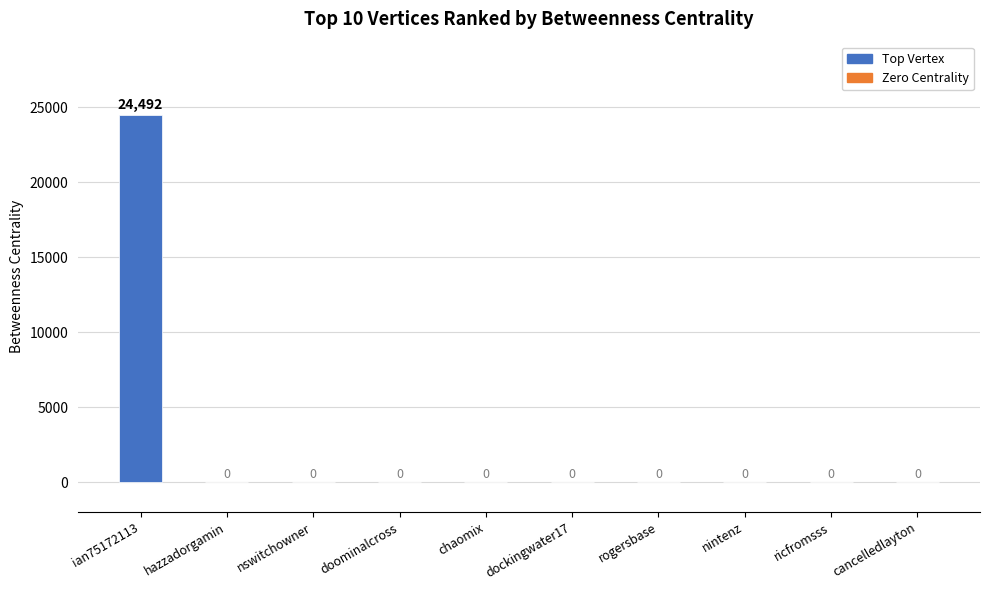

Which has a higher value, rogersbase or ian75172113?

ian75172113